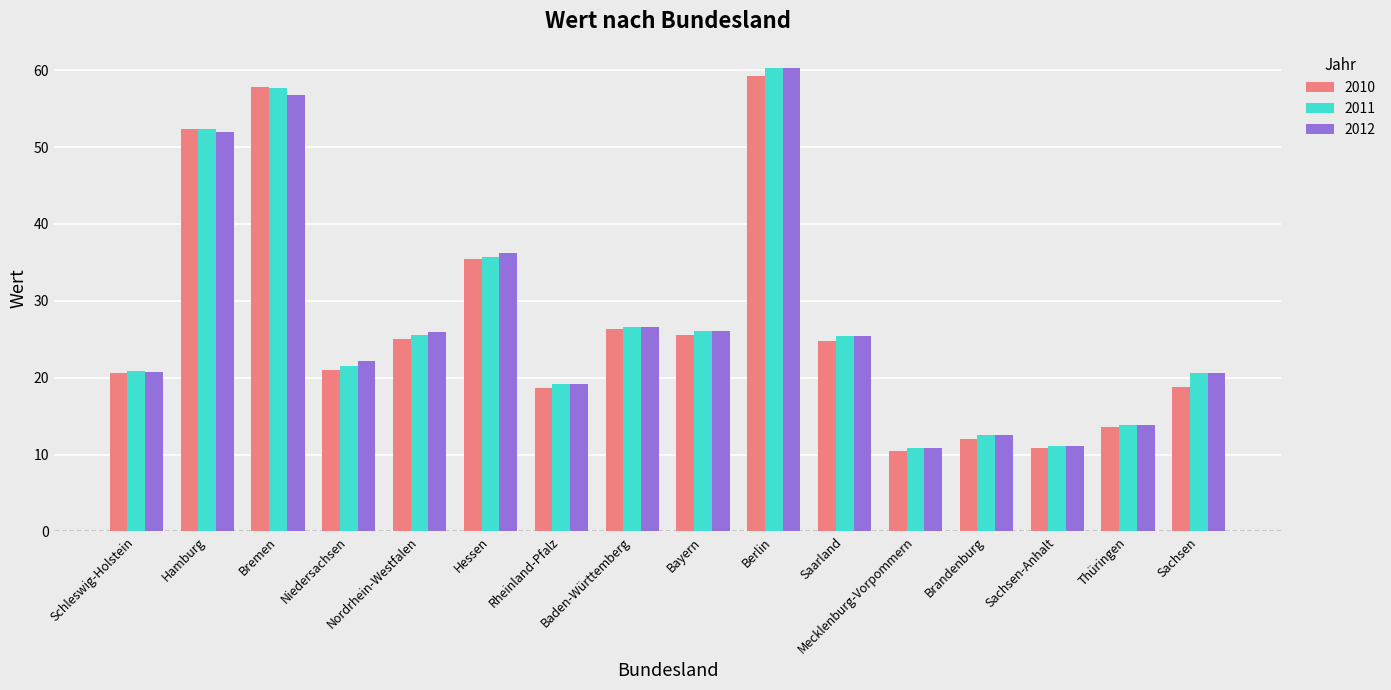

True or false: 2012 has a value of 25.4 at Saarland.

True